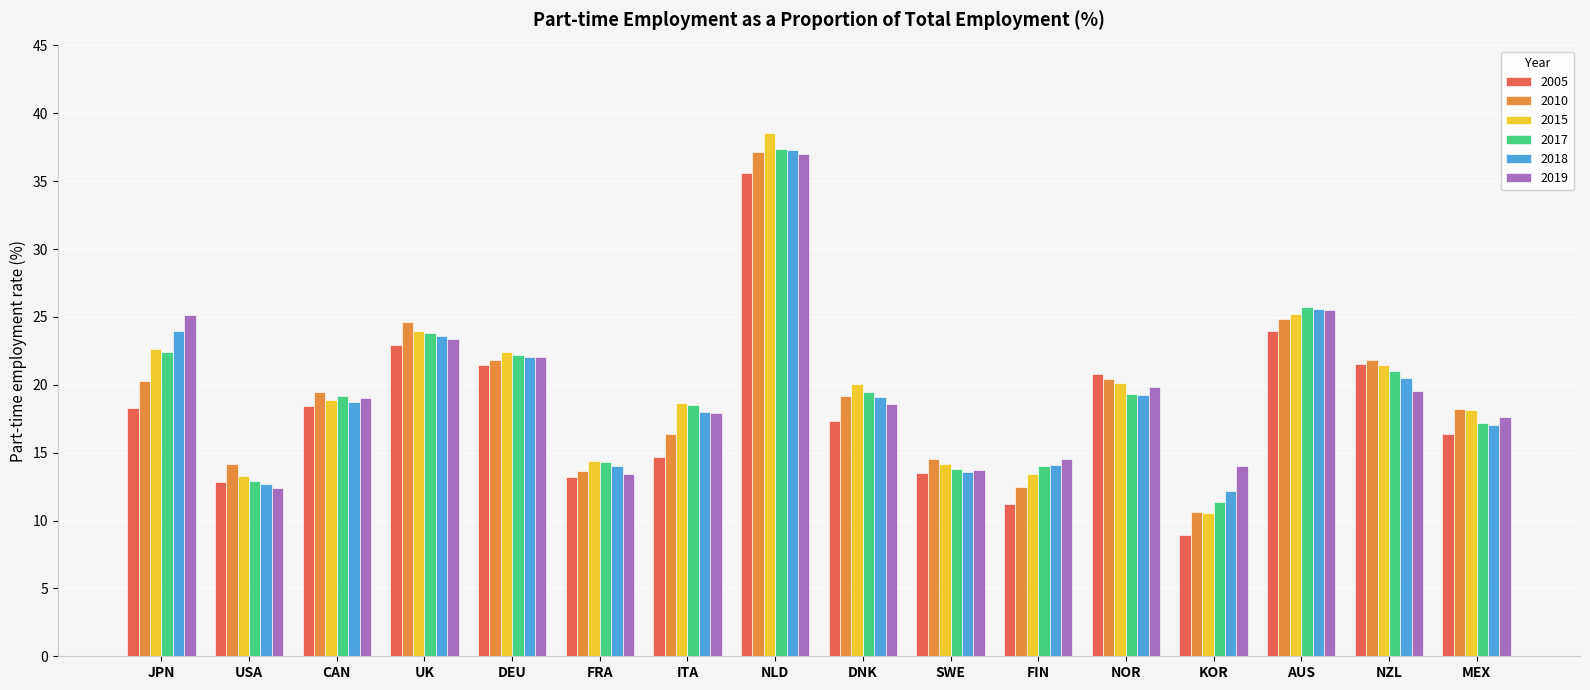

What is the difference between the 2018 values at CAN and NZL?

1.8